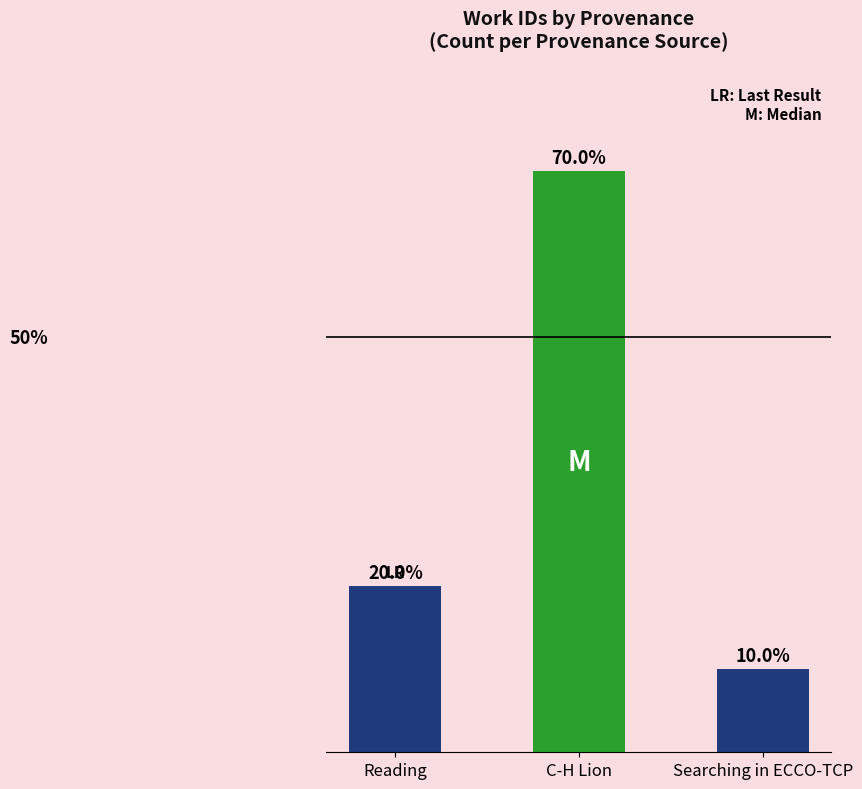

Where is the data nearest to the value 40?

Reading